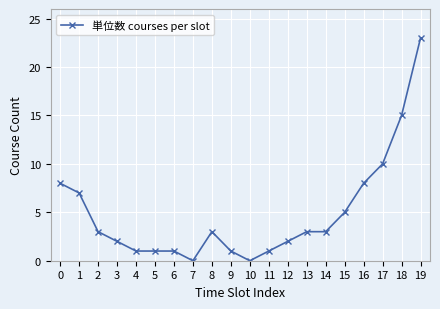

What is the maximum value shown in the chart?

23